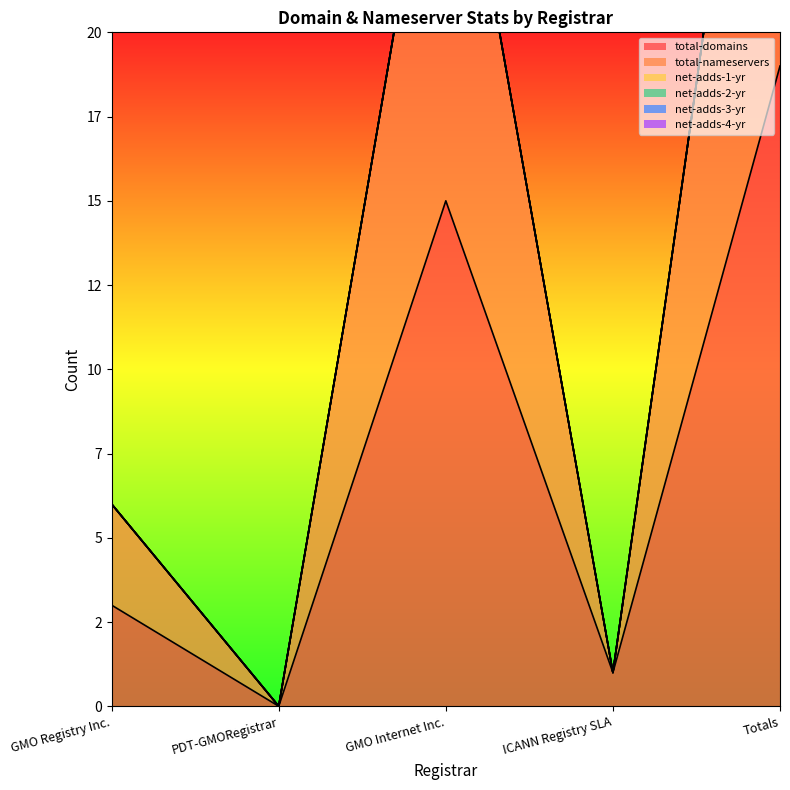

At GMO Internet Inc., list the series in order from largest to smallest.

total-domains, total-nameservers, net-adds-1-yr, net-adds-2-yr, net-adds-3-yr, net-adds-4-yr